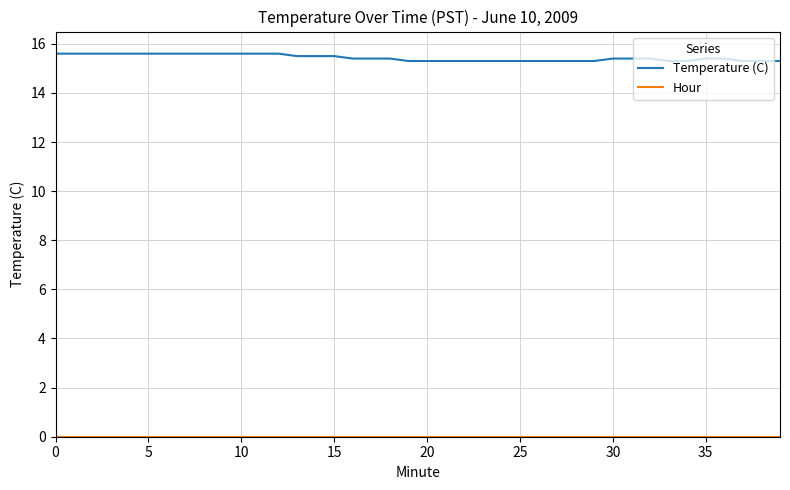

What is the highest value of the Temperature (C) series?

15.6